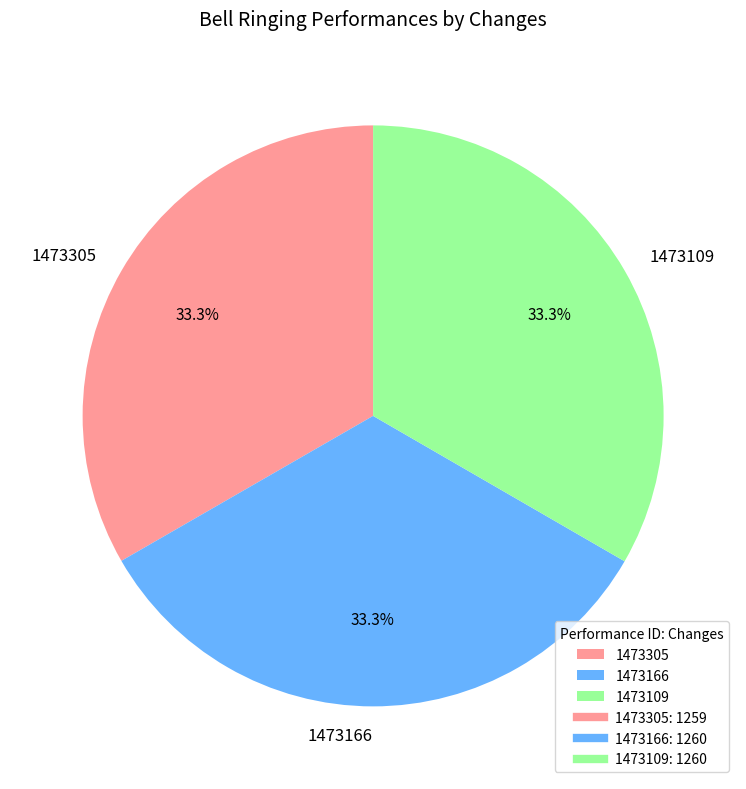

To the nearest percent, what is the combined percentage of 1473166 and 1473109?

67%